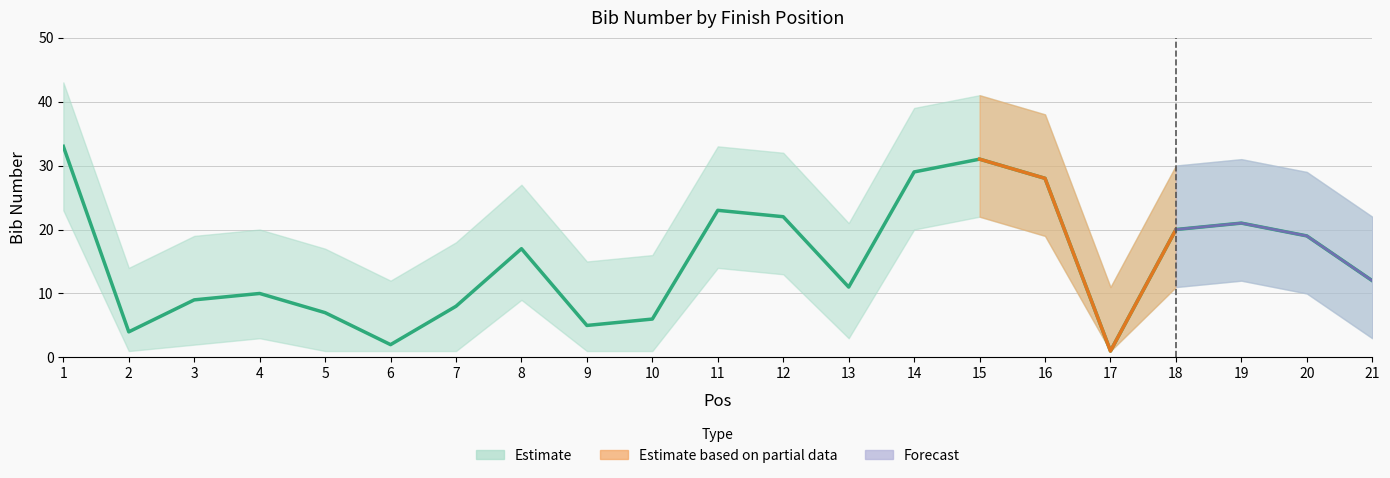

Does the chart have visible grid lines?

Yes